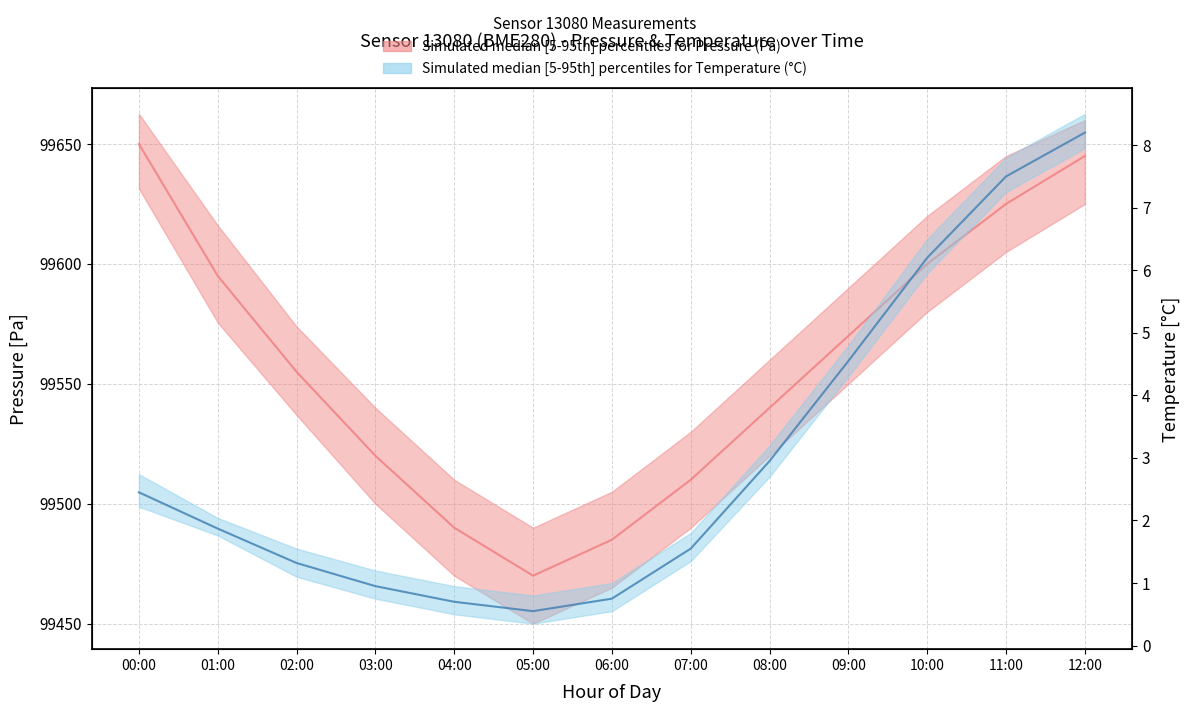

What is the label of the 8th point from the right?

05:00